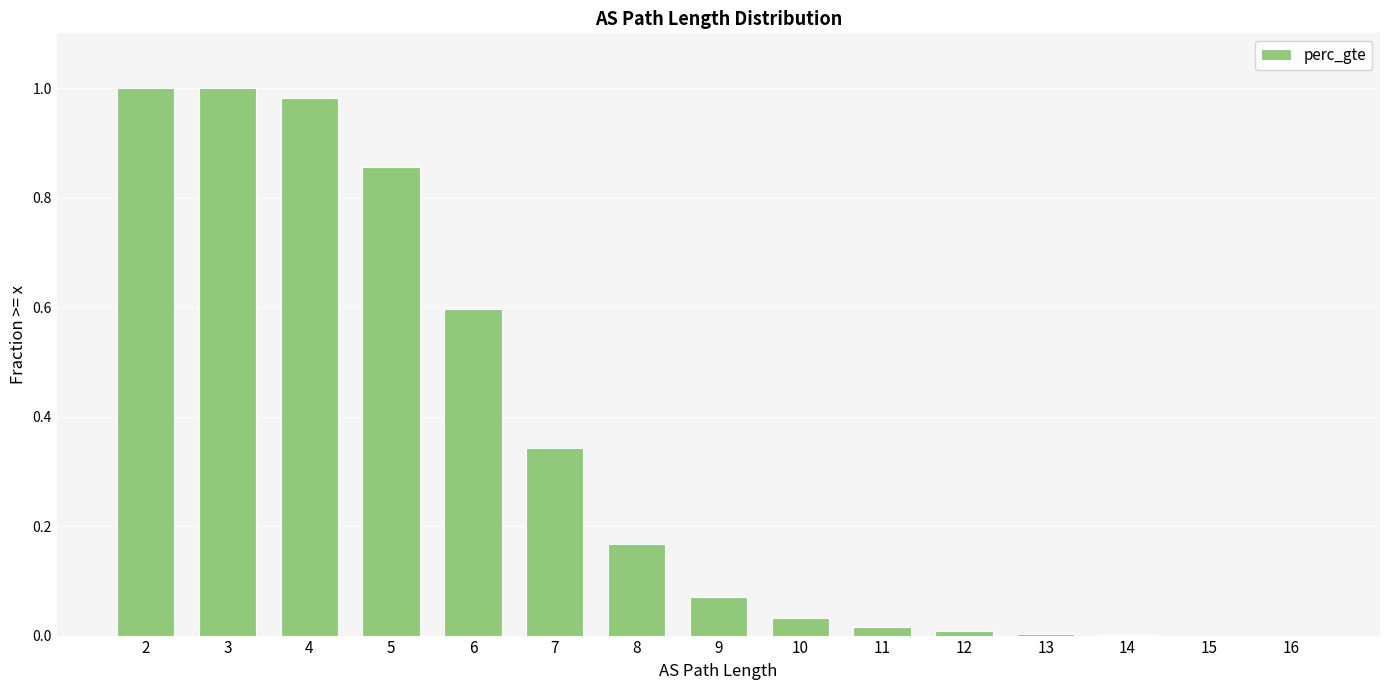

Between 11 and 14, which is larger?

11